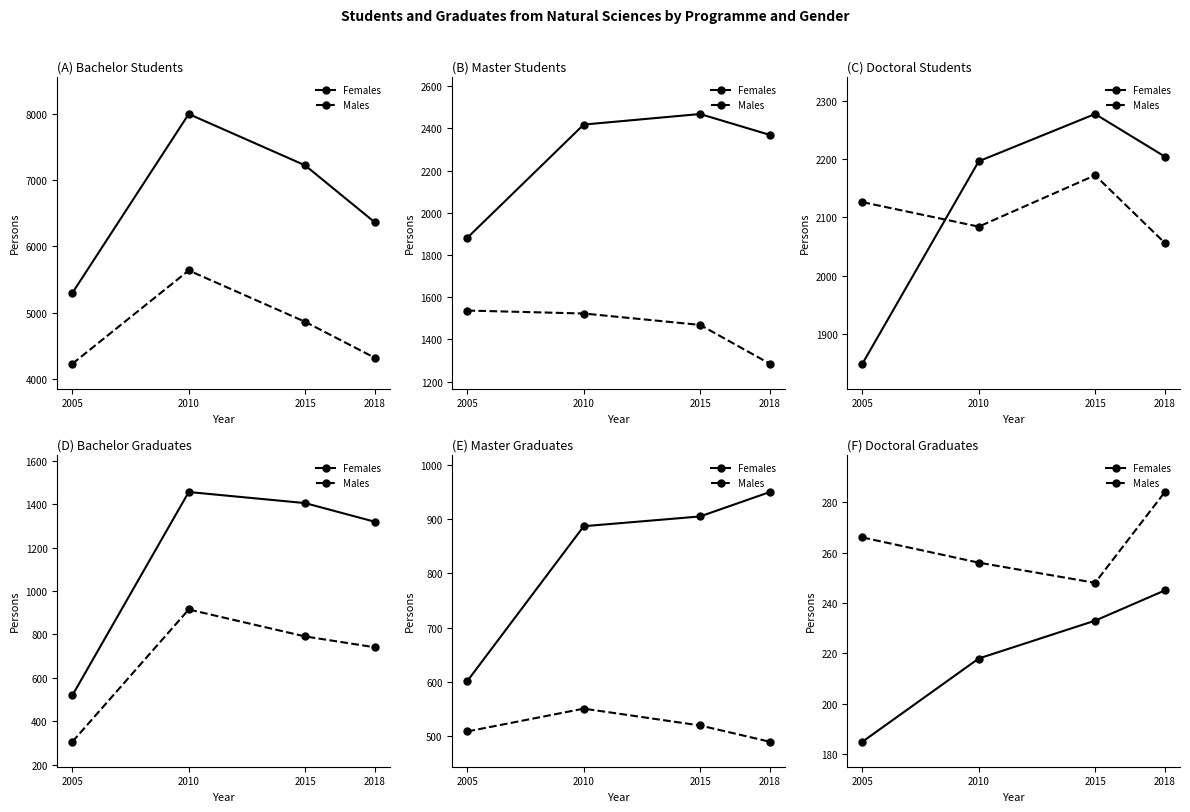

The Females series shows 233 at 2015. True or false?

True